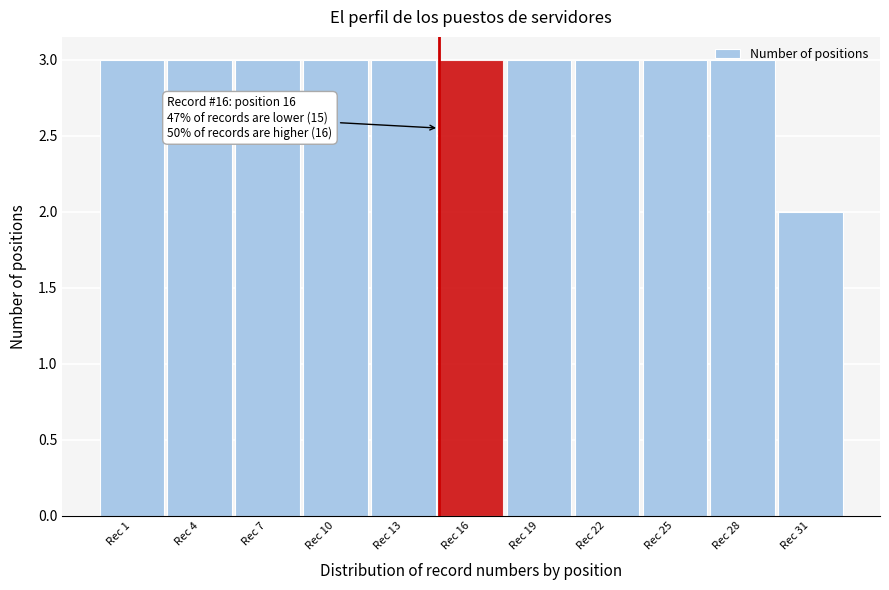

What is the sum of the values at Rec 25 and Rec 22?

6